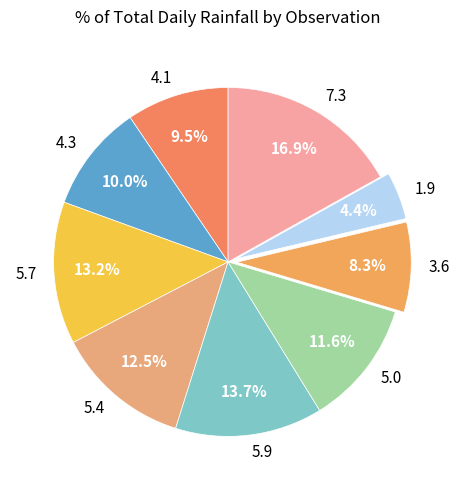

Does 5.4 account for over 50% of the chart?

No